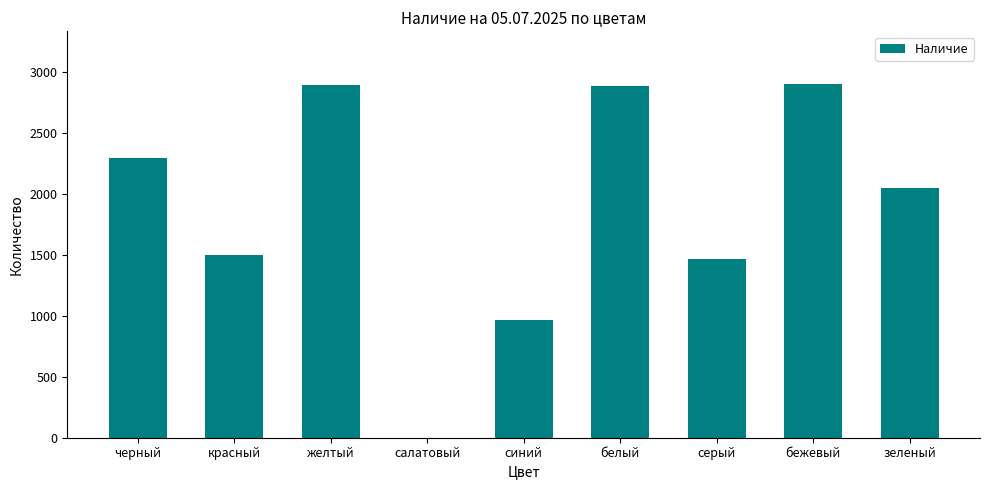

Is it true that the value at серый is 1463?

True